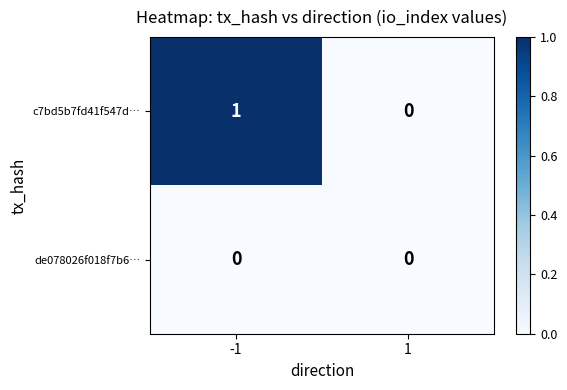

Which series changed the most between -1 and 1?

c7bd5b7fd41f547d…